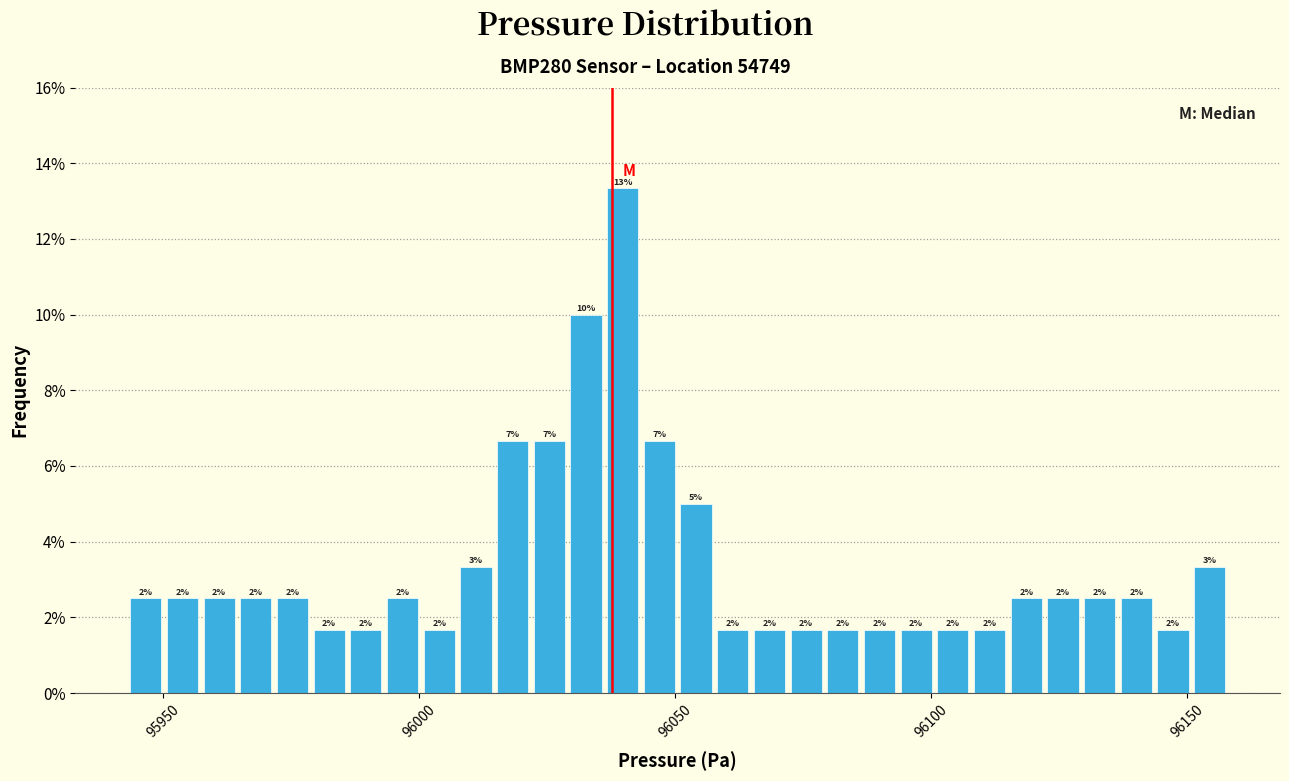

Around what value on the x-axis is the tallest bar? Give the approximate position of its centre, as read against the axis.

96040